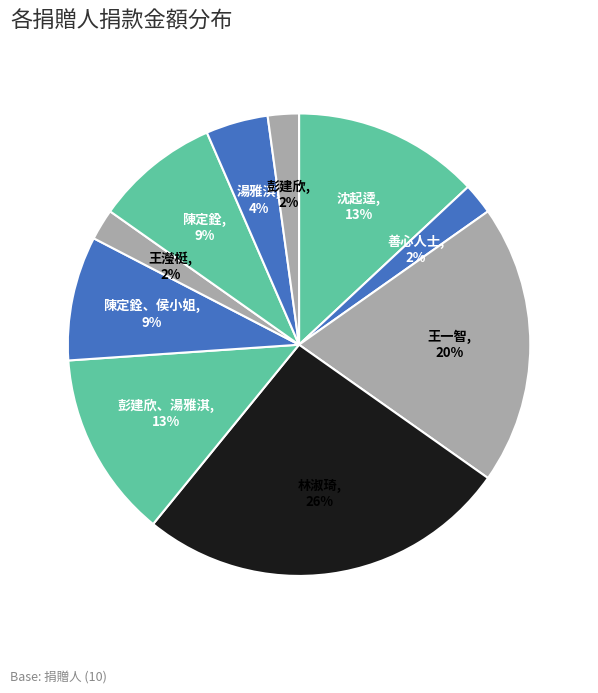

Between 陳定銓 and 王瀅梃, which is larger?

陳定銓